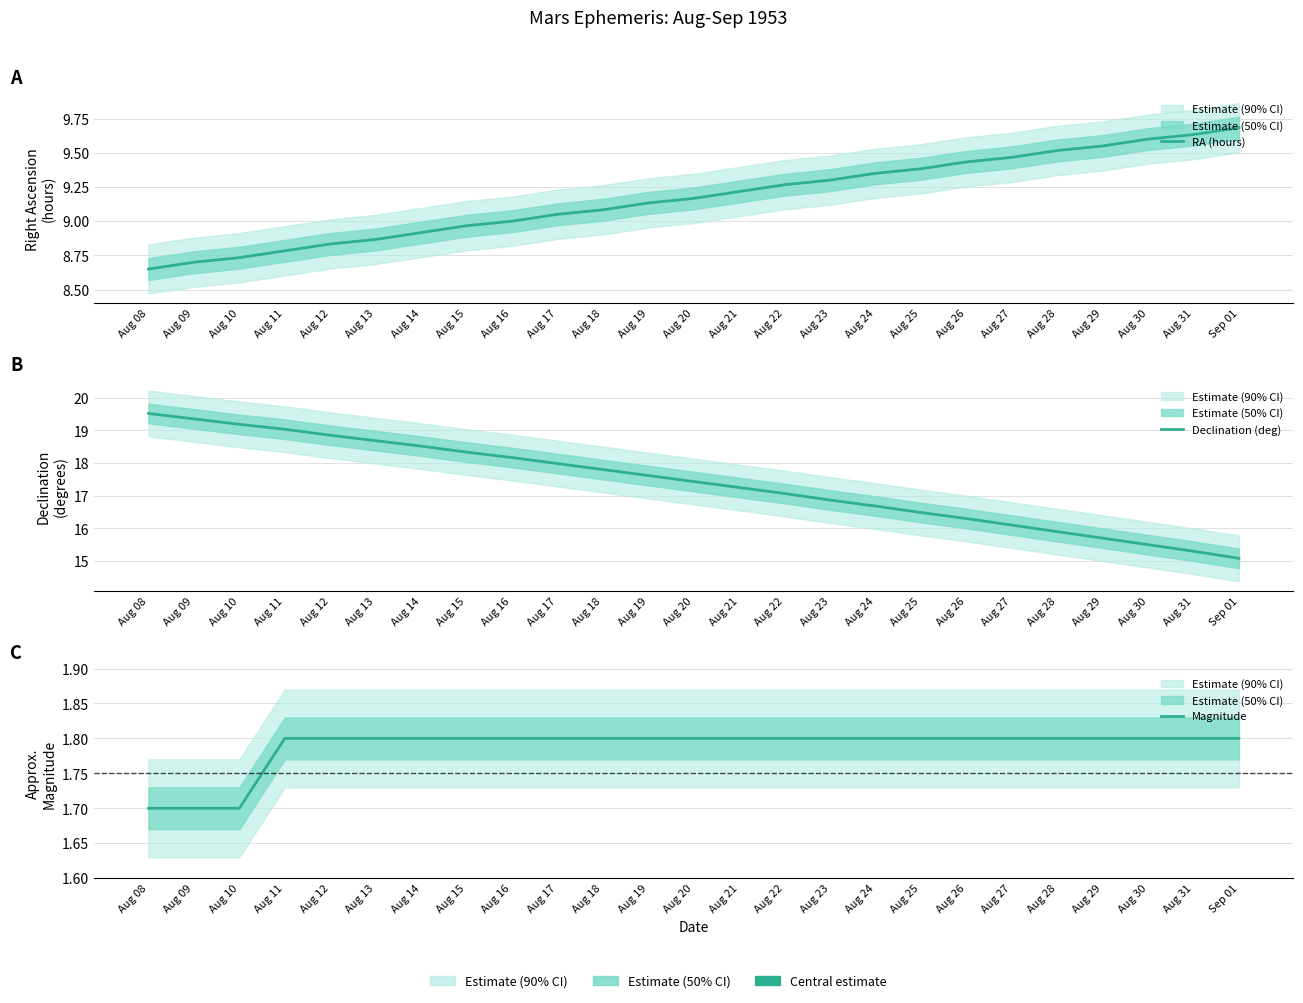

What is the difference between the maximum and minimum values in the Magnitude series?

0.1